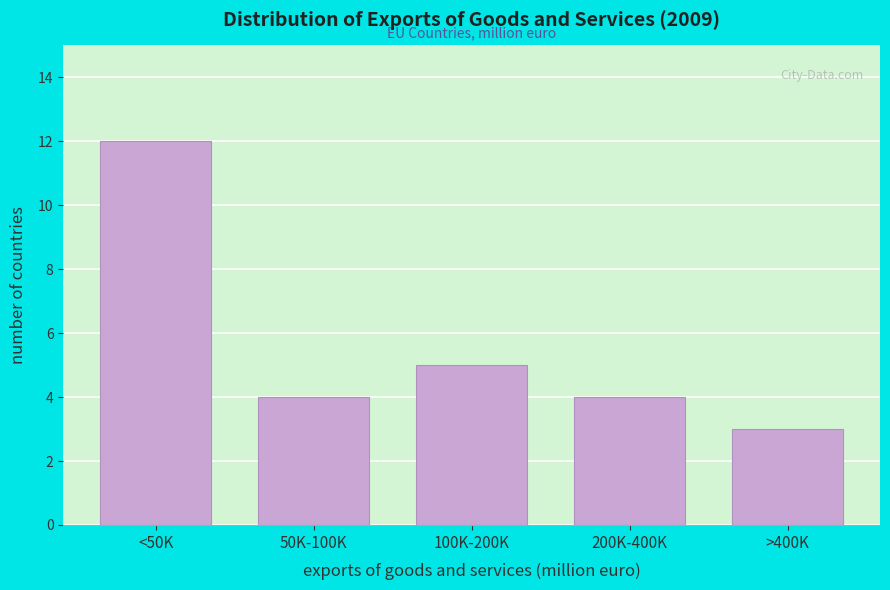

Reading left to right, transcribe all the data shown in this chart.

12	4	5	4	3